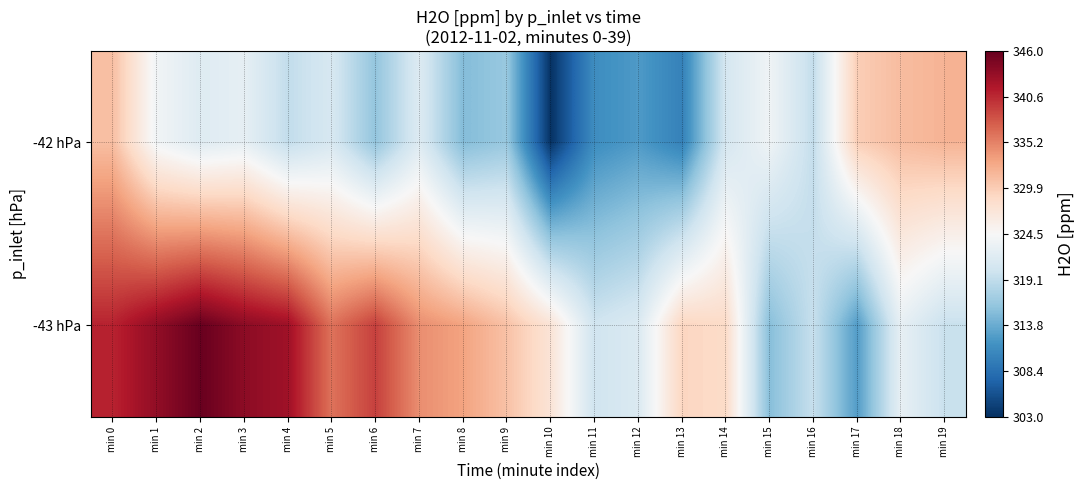

How many distinct data groups are displayed?

2